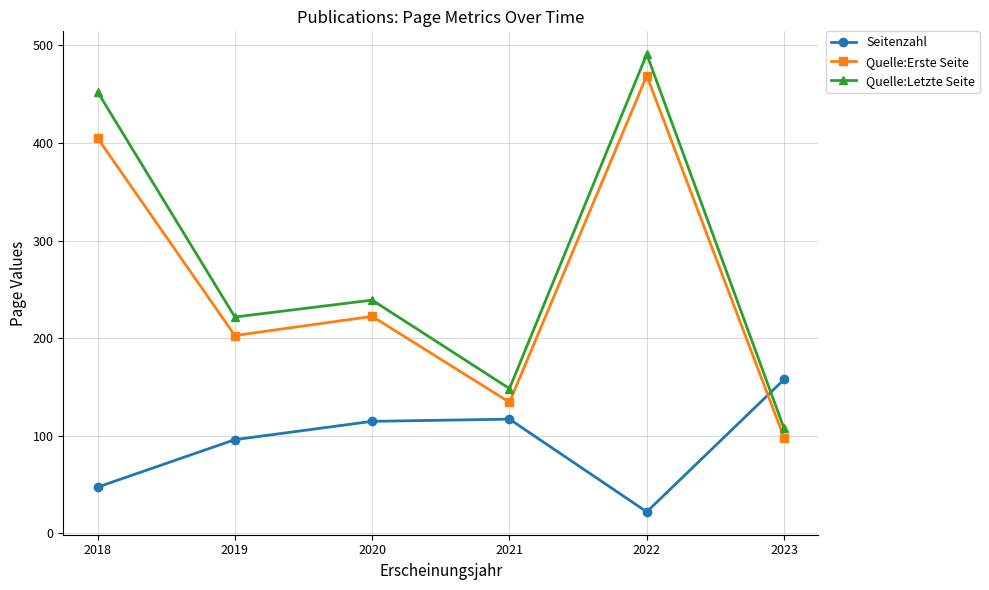

Reading right to left, transcribe all the data shown in this chart.

Seitenzahl: 157.7	22.0	117.0	114.8	96.0	47.3
Quelle:Erste Seite: 98.0	469.0	134.3	222.3	202.7	405.0
Quelle:Letzte Seite: 107.5	491.0	148.3	239.0	221.7	452.3